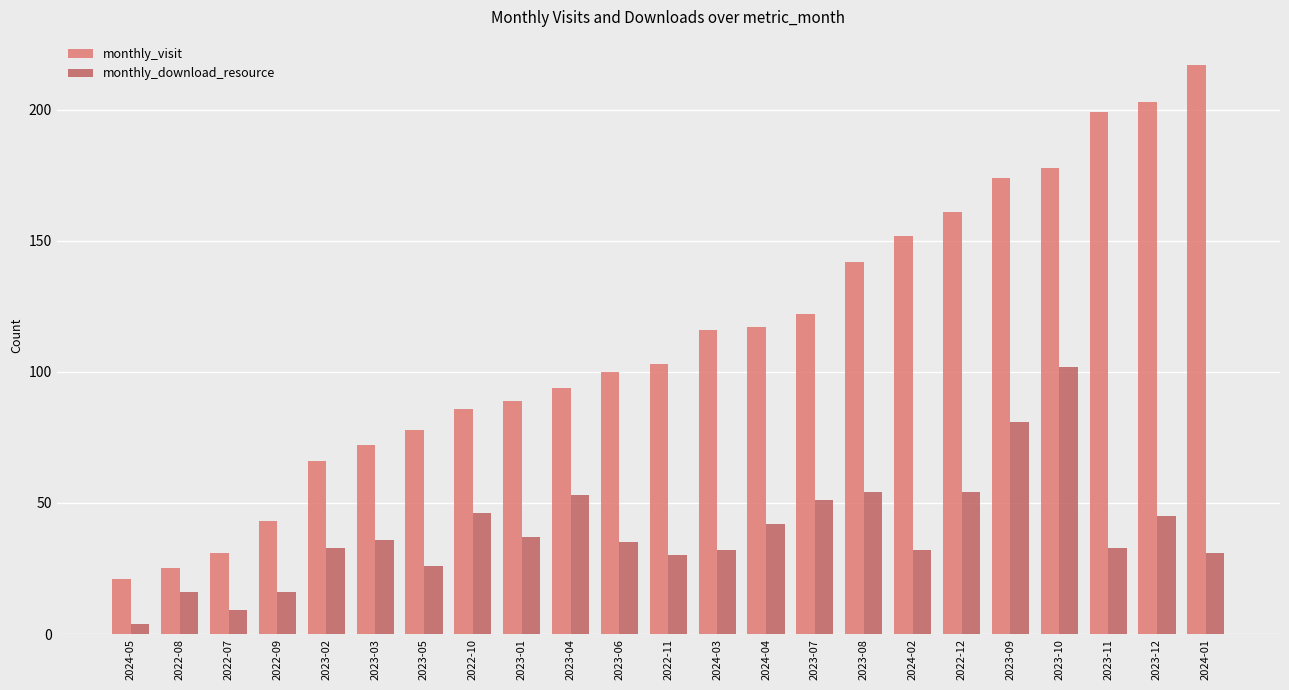

What is the maximum value for monthly_download_resource?

102